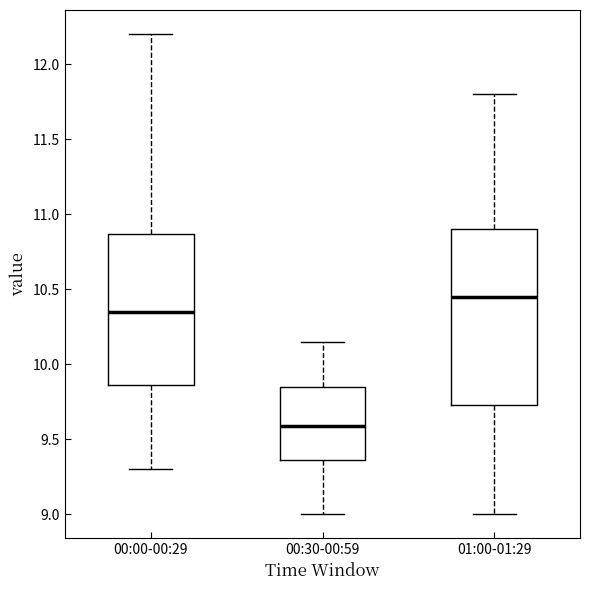

Where is the lower edge of the box for 00:00-00:29 on the y-axis? The values are not printed on the chart, so give them approximately, as read against the axis.

9.85